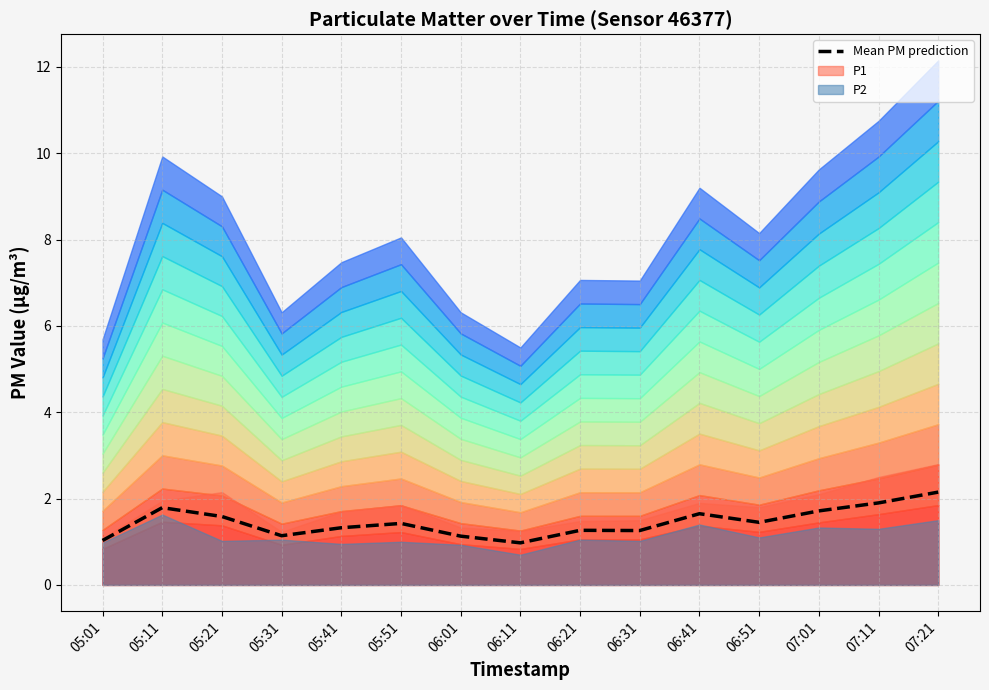

Approximately how many times larger is the value at 06:41 compared to 06:31?

1.3